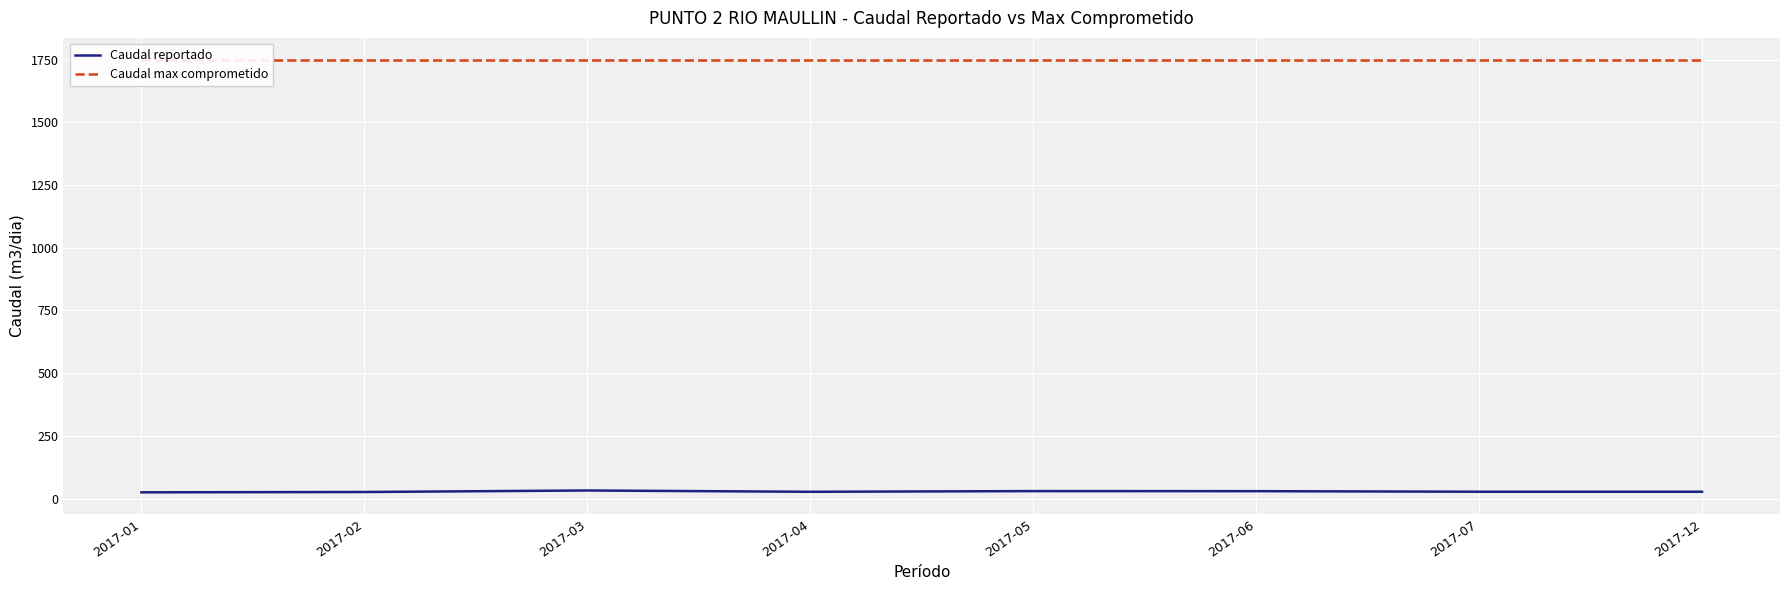

What is the sum of all Caudal reportado values?

227.8